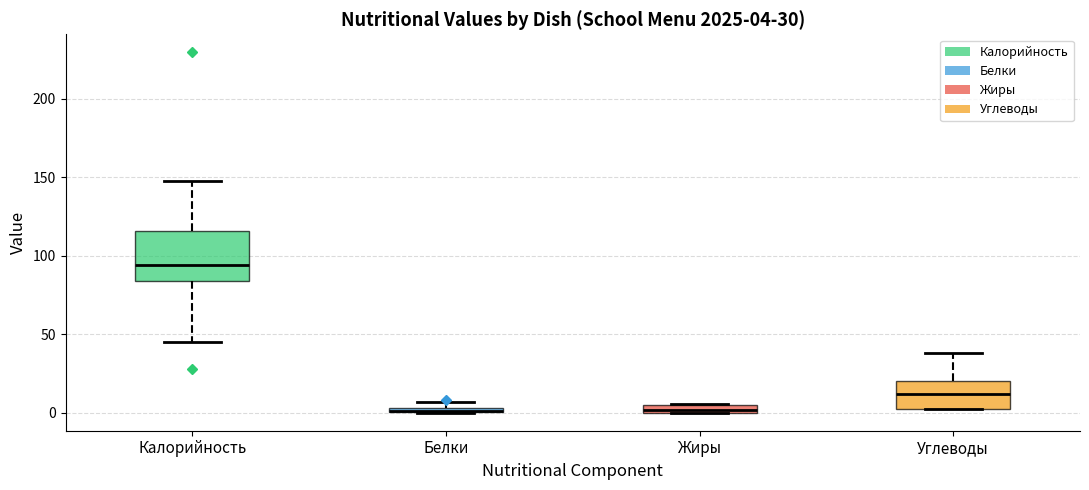

Which box is the tallest, from its lower edge to its upper edge?

Калорийность